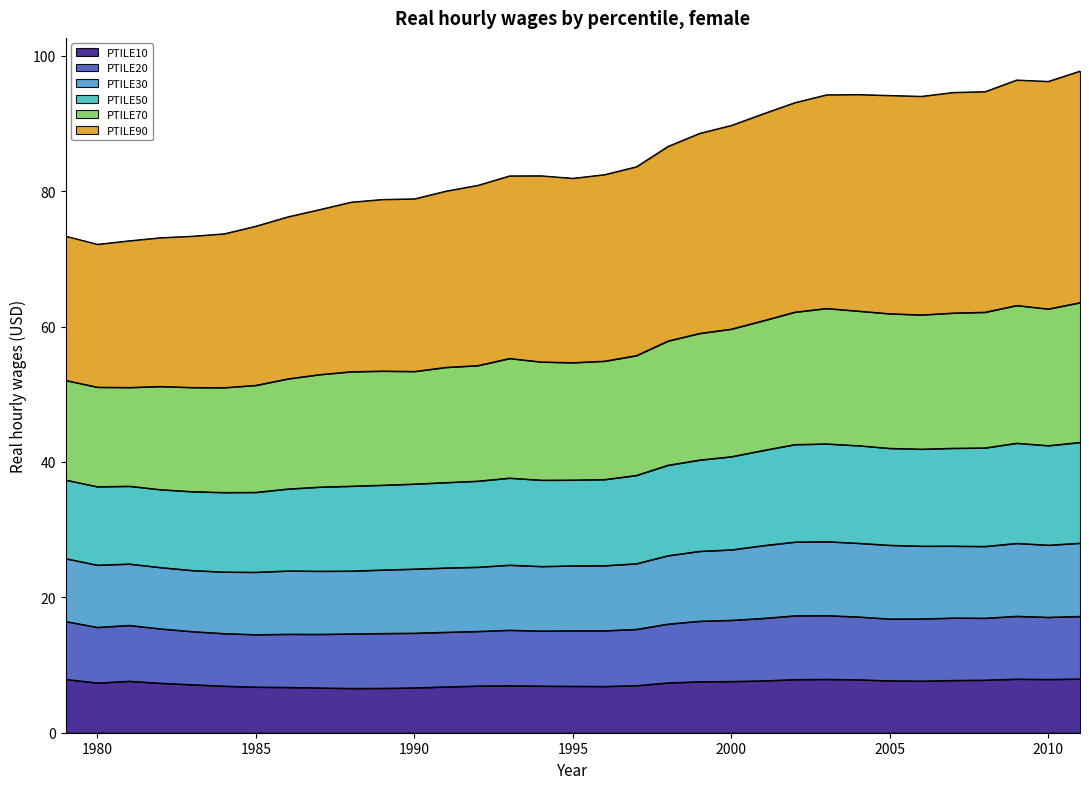

List the labels in order of PTILE50 value, smallest first.

1980, 1981, 1982, 1979, 1983, 1984, 1985, 1986, 1987, 1988, 1989, 1990, 1991, 1992, 1995, 1993, 1994, 1996, 1997, 1998, 1999, 2000, 2001, 2002, 2006, 2005, 2003, 2004, 2007, 2008, 2010, 2009, 2011